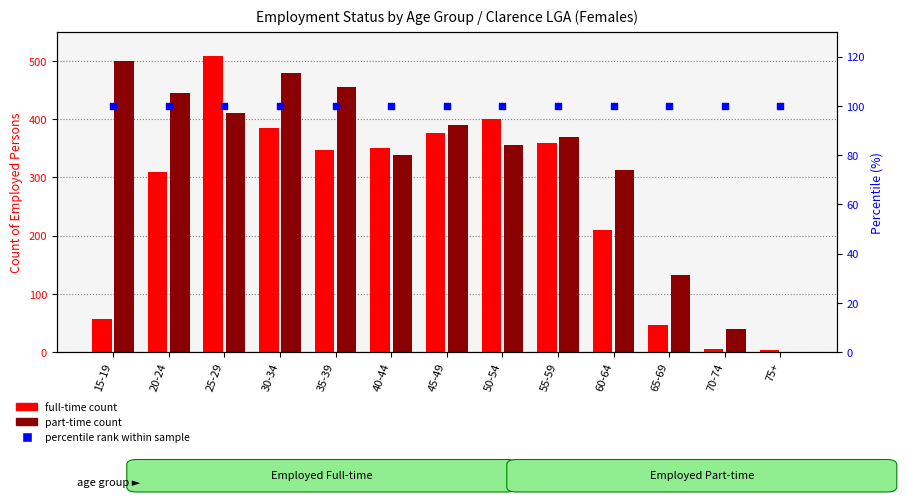

What are all the series names shown in the legend?

full-time count, part-time count, percentile rank within sample